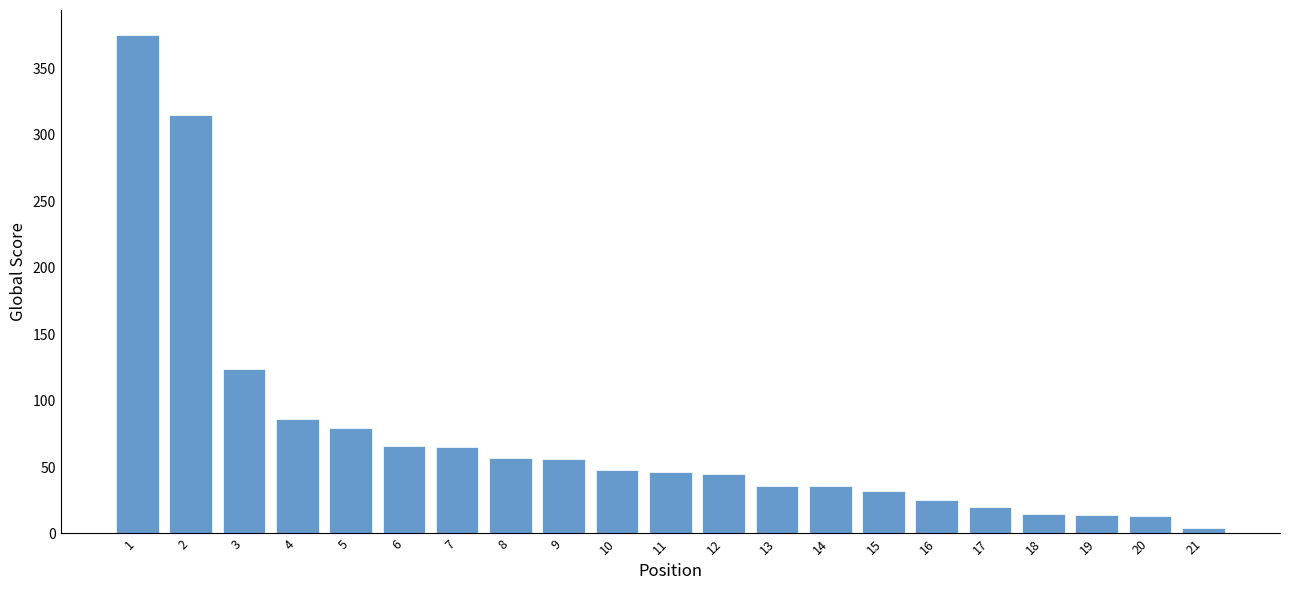

What is the maximum value shown in the chart?

375